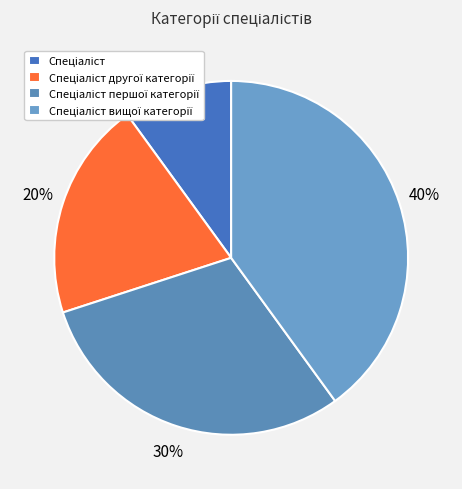

How many slices are in this pie chart?

4